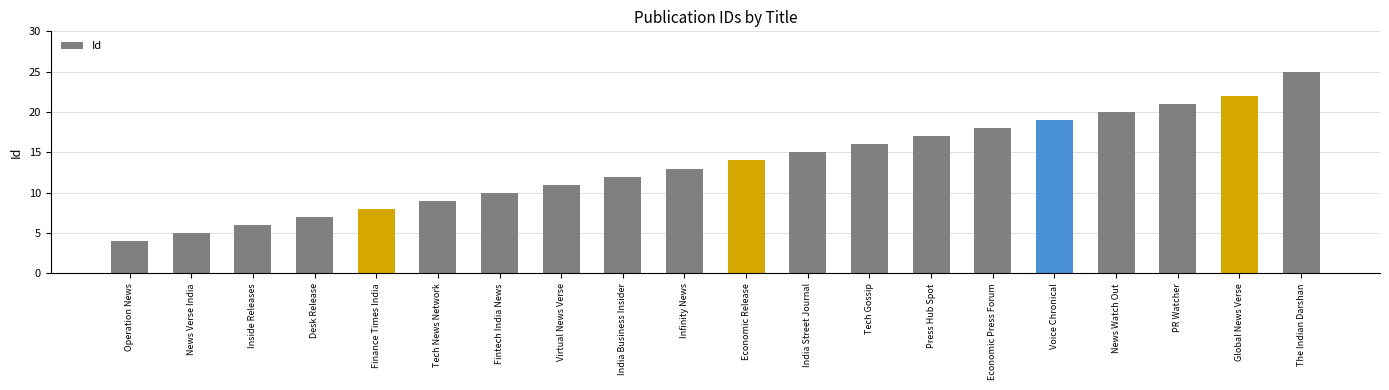

What is the approximate value at Desk Release?

7